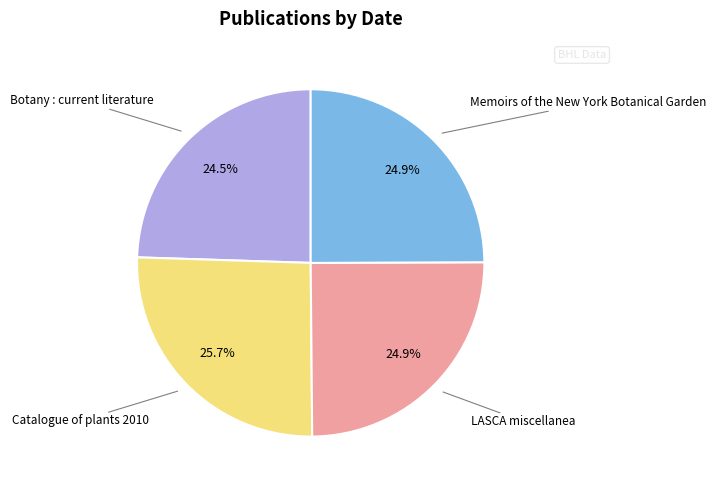

Is there any slice that represents more than half of the pie?

No